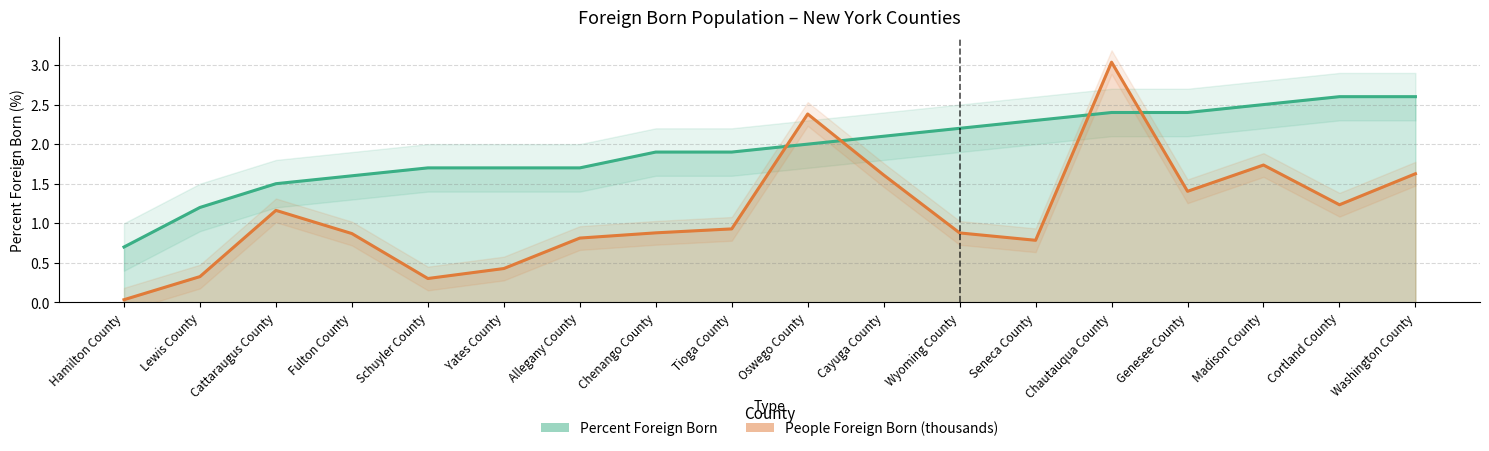

What is the maximum value shown in the chart?

3.0